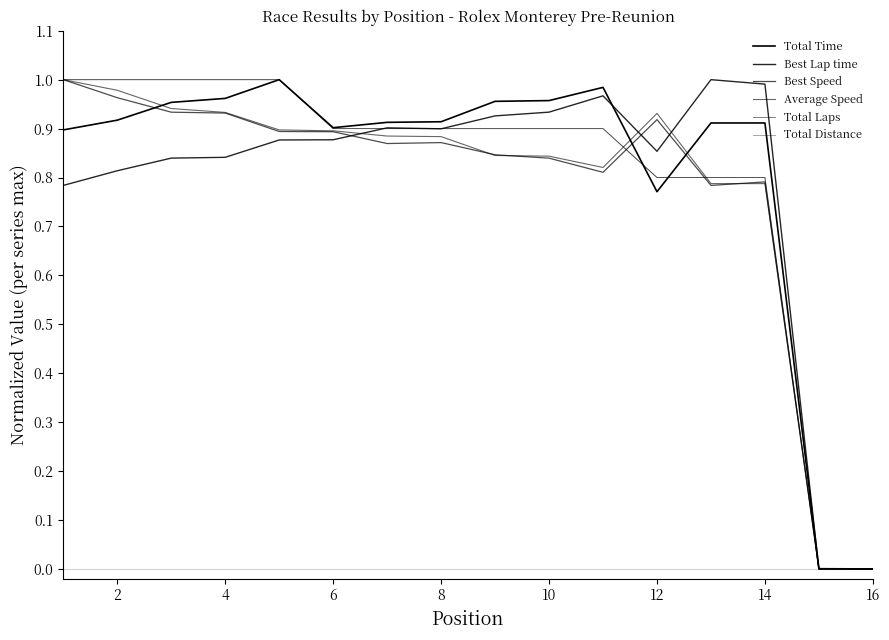

Is this an area chart (filled region under the line)?

No